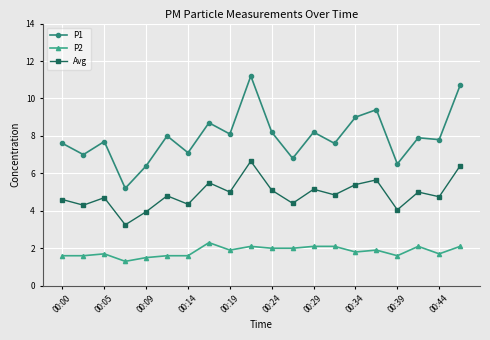

Which series has the largest total across all categories?

P1